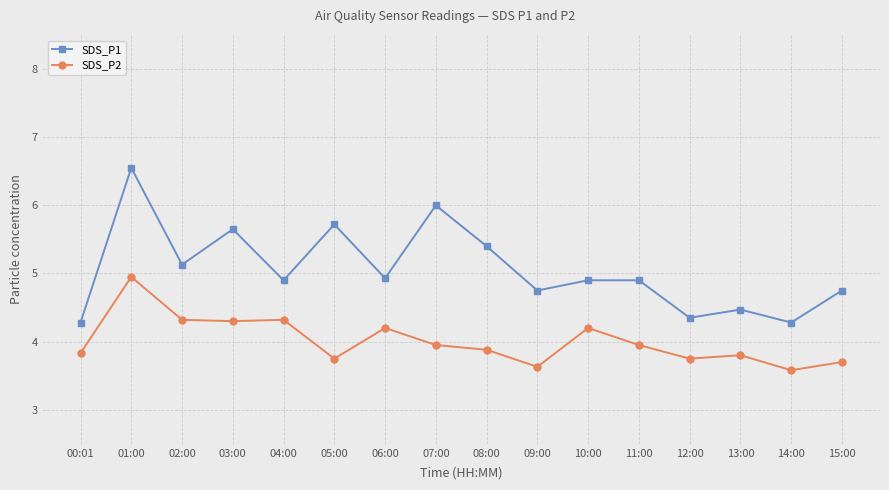

Which category has the lowest value in the SDS_P2 series?

14:00